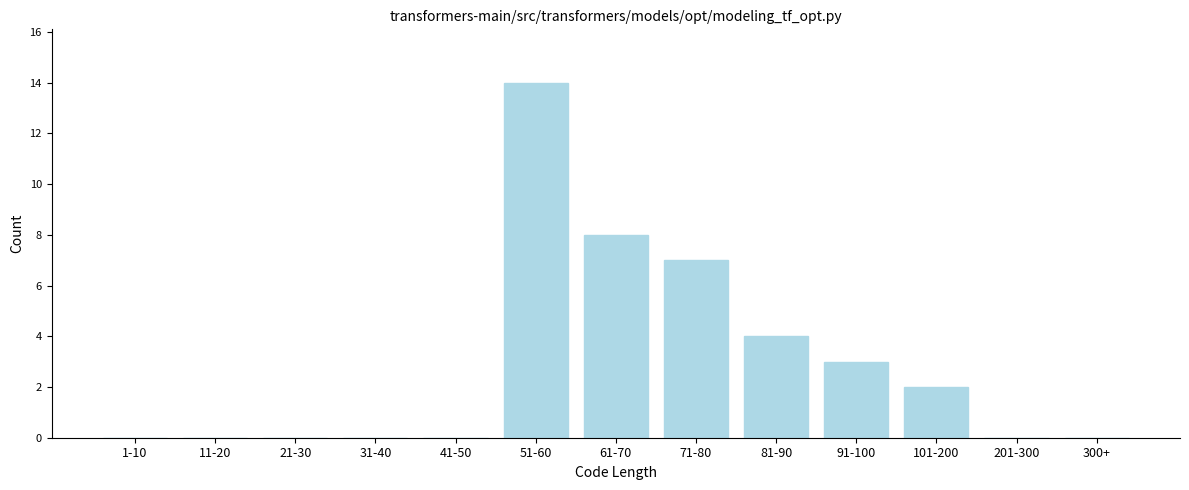

Reading left to right, extract all data points from this chart.

1-10=0	11-20=0	21-30=0	31-40=0	41-50=0	51-60=14	61-70=8	71-80=7	81-90=4	91-100=3	101-200=2	201-300=0	300+=0